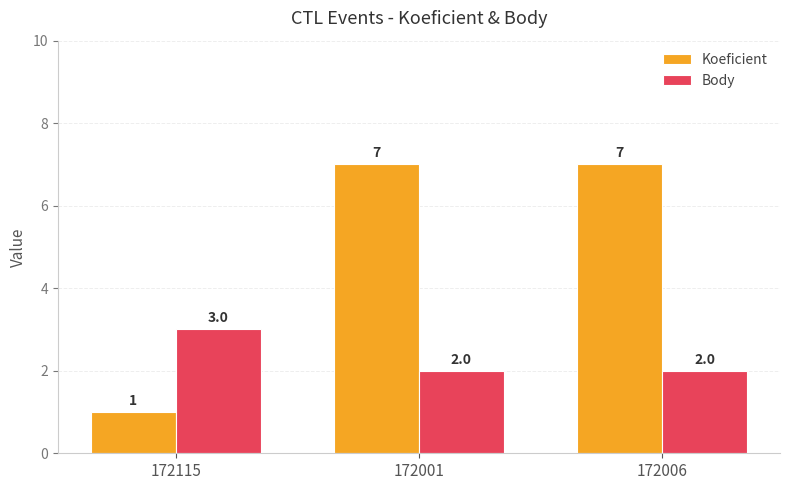

Is it true that Body equals 2 at 172006?

True